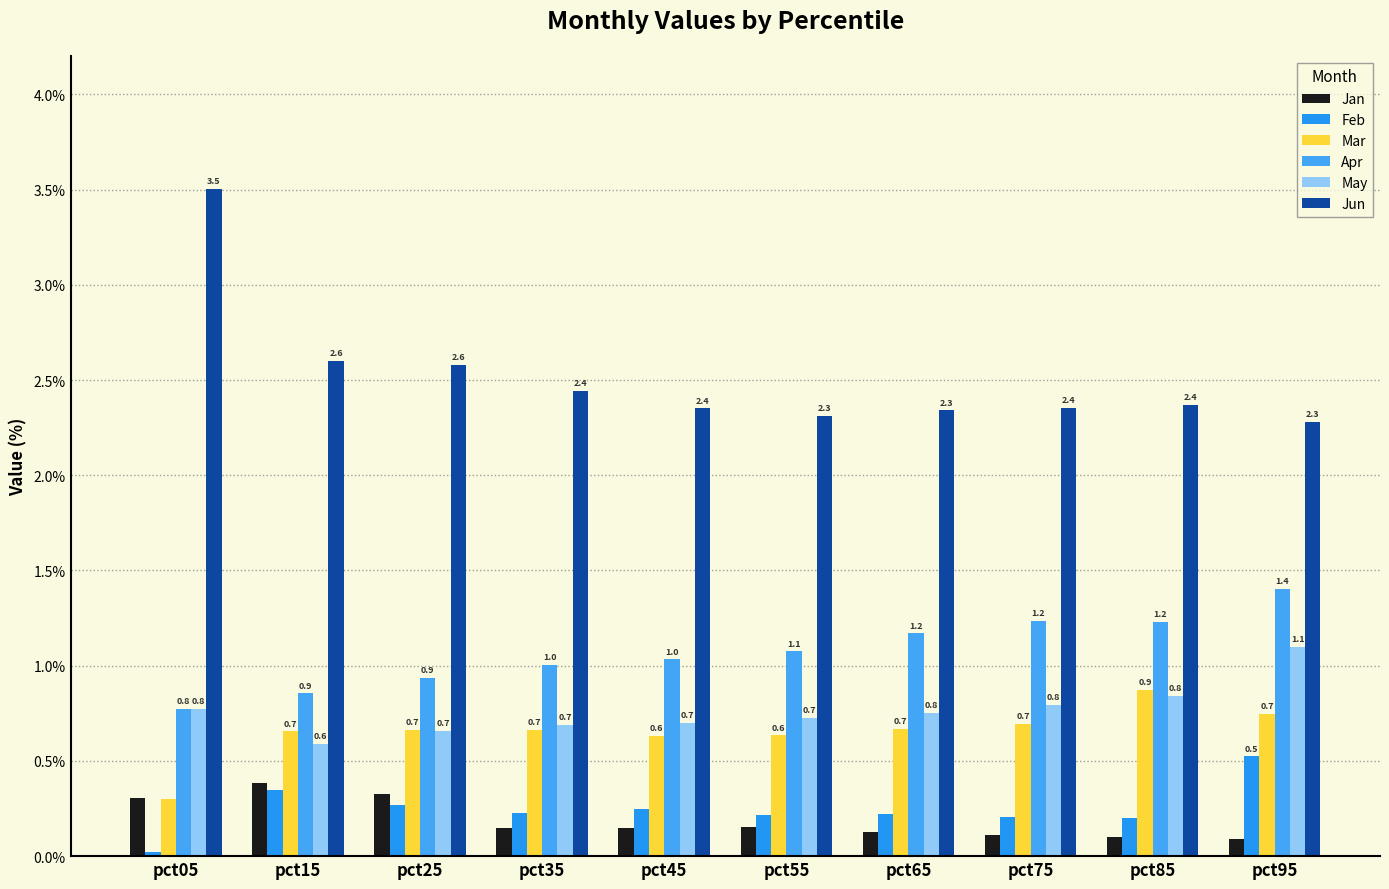

Reading right to left, what are all the values shown in this chart?

Jan: pct95=0.1	pct85=0.1	pct75=0.1	pct65=0.1	pct55=0.2	pct45=0.1	pct35=0.1	pct25=0.3	pct15=0.4	pct05=0.3
Feb: pct95=0.5	pct85=0.2	pct75=0.2	pct65=0.2	pct55=0.2	pct45=0.2	pct35=0.2	pct25=0.3	pct15=0.3	pct05=0.0
Mar: pct95=0.7	pct85=0.9	pct75=0.7	pct65=0.7	pct55=0.6	pct45=0.6	pct35=0.7	pct25=0.7	pct15=0.7	pct05=0.3
Apr: pct95=1.4	pct85=1.2	pct75=1.2	pct65=1.2	pct55=1.1	pct45=1.0	pct35=1.0	pct25=0.9	pct15=0.9	pct05=0.8
May: pct95=1.1	pct85=0.8	pct75=0.8	pct65=0.8	pct55=0.7	pct45=0.7	pct35=0.7	pct25=0.7	pct15=0.6	pct05=0.8
Jun: pct95=2.3	pct85=2.4	pct75=2.4	pct65=2.3	pct55=2.3	pct45=2.4	pct35=2.4	pct25=2.6	pct15=2.6	pct05=3.5